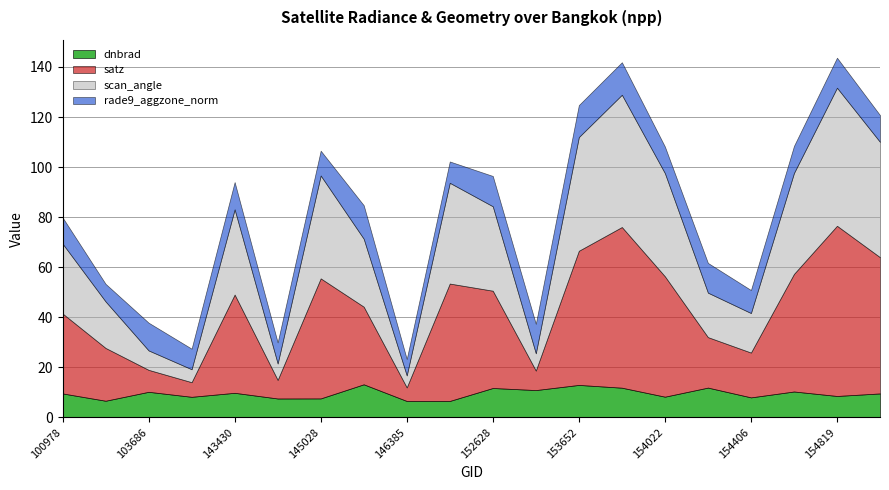

Which category has the lowest value in the dnbrad series?

146385